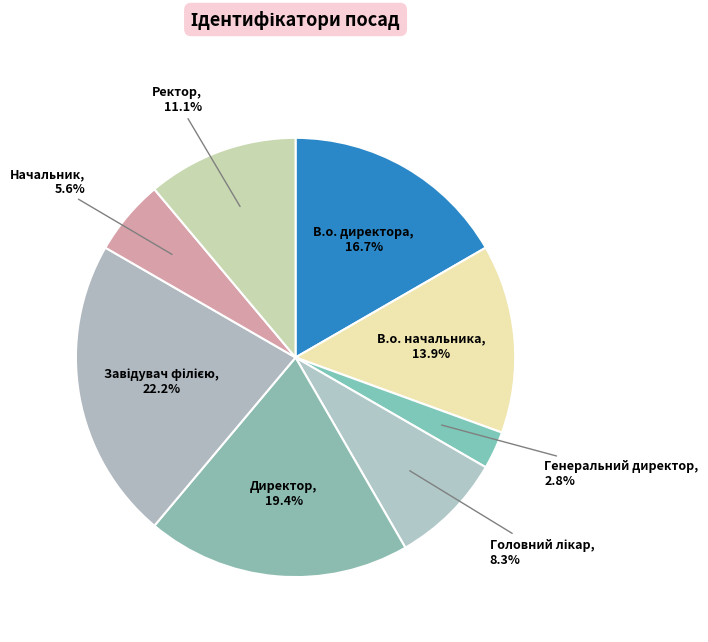

Which slice is the smallest?

Генеральний директор